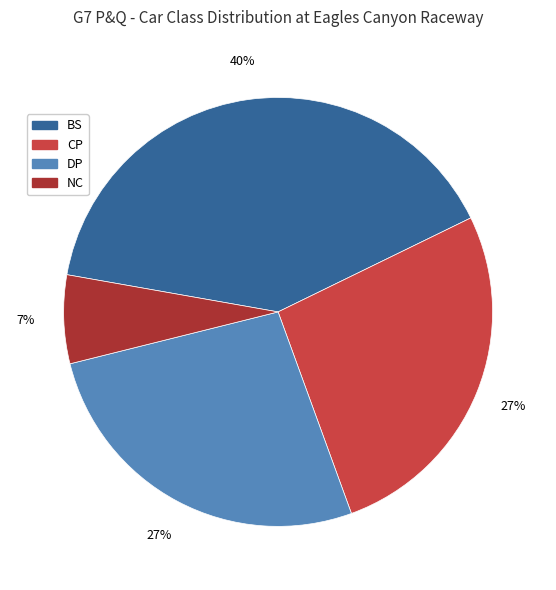

How many slices are in this pie chart?

4